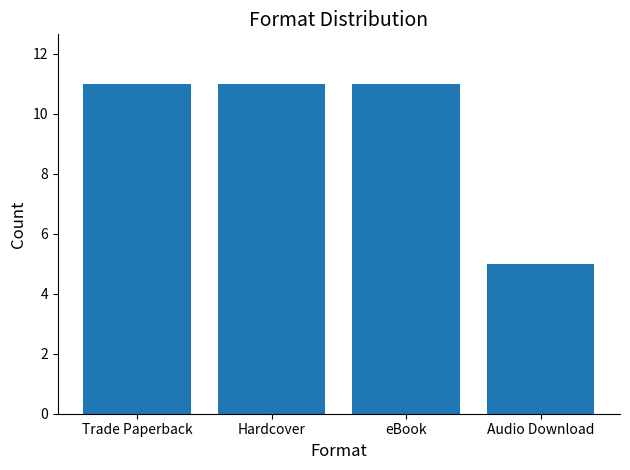

Reading left to right, transcribe all the data shown in this chart.

Trade Paperback=11	Hardcover=11	eBook=11	Audio Download=5